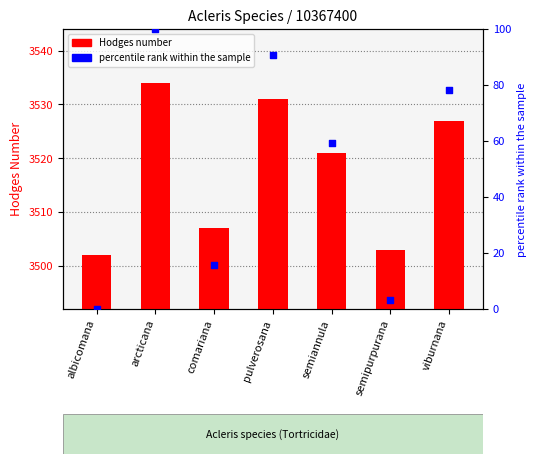

Which series reaches the maximum Y coordinate?

Hodges number